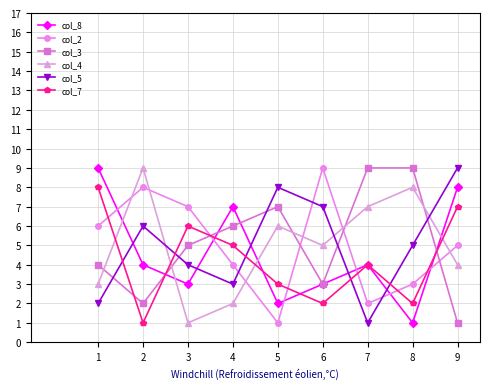

The value of col_7 at 2 is 1. True or false?

True